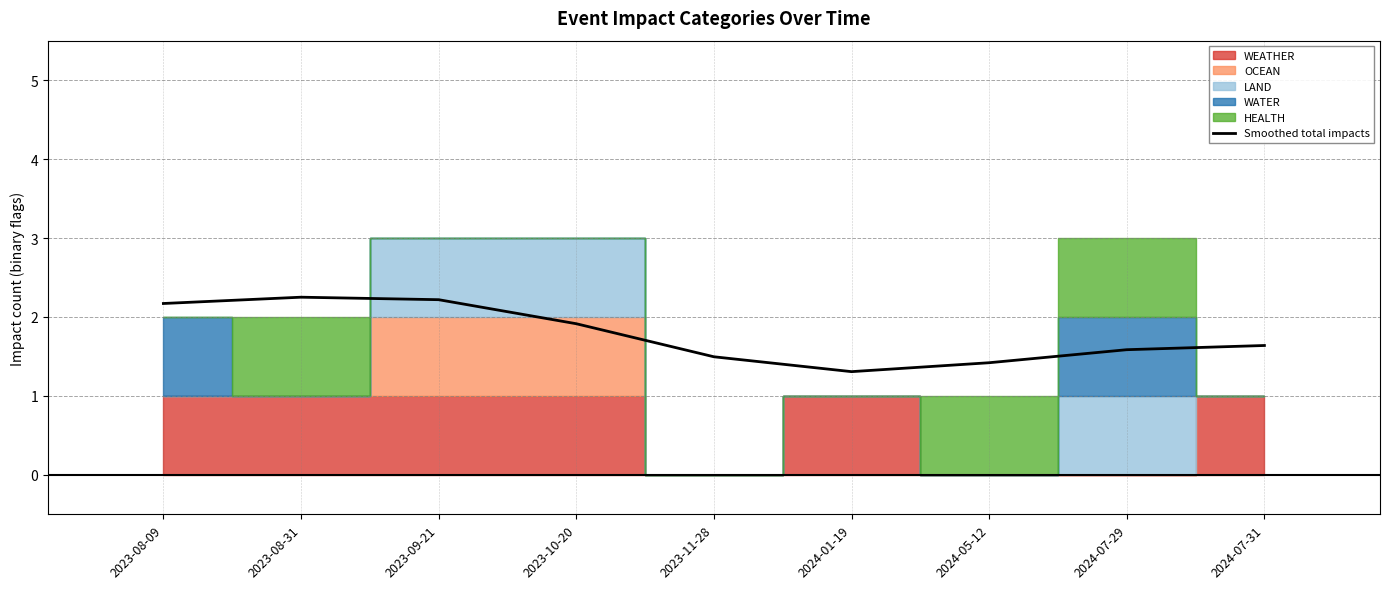

List the labels in order of value, largest first.

2023-08-31, 2023-09-21, 2023-08-09, 2023-10-20, 2024-07-31, 2024-07-29, 2023-11-28, 2024-05-12, 2024-01-19